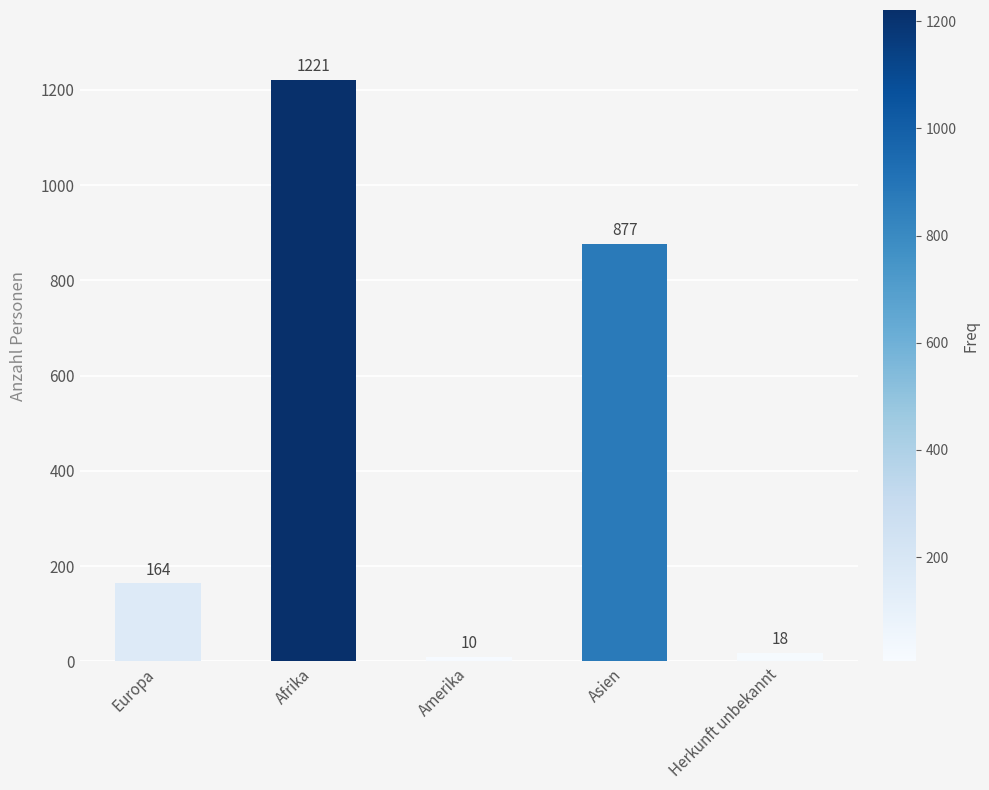

The chart shows a value of 18 at Herkunft unbekannt. True or false?

True